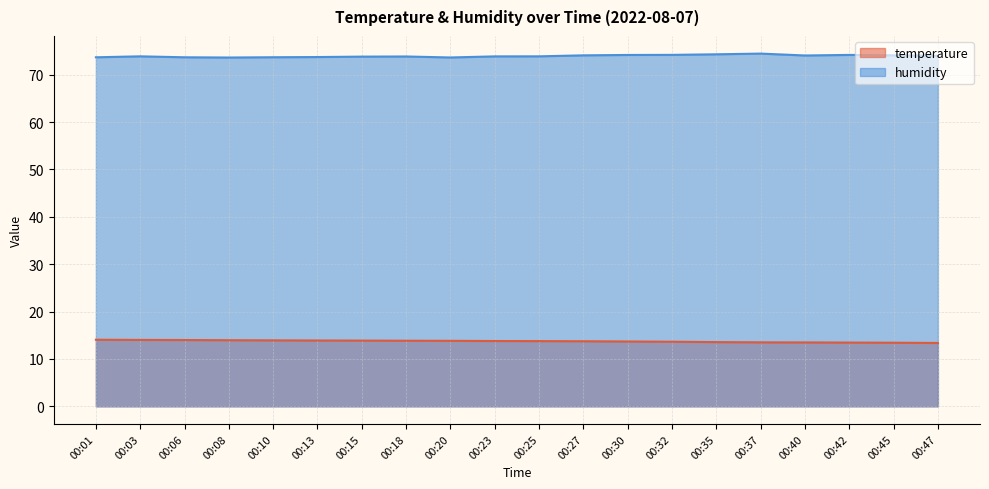

Rank the series by their average value, from highest to lowest.

humidity, temperature